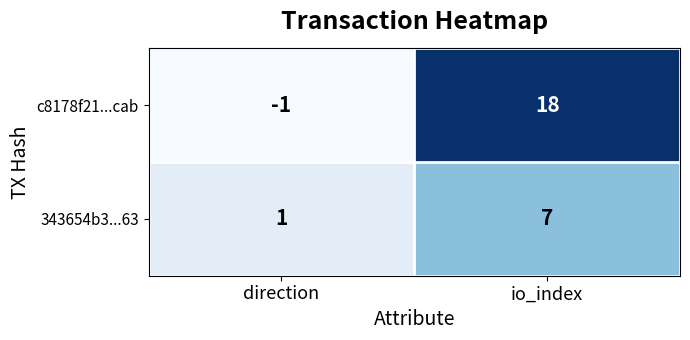

Which series has the largest range (max minus min)?

c8178f21...cab